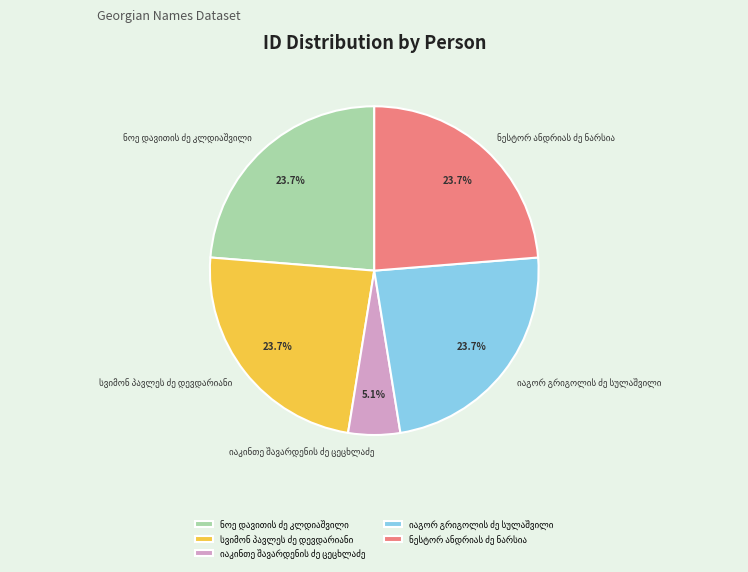

Does any single category account for the majority?

No